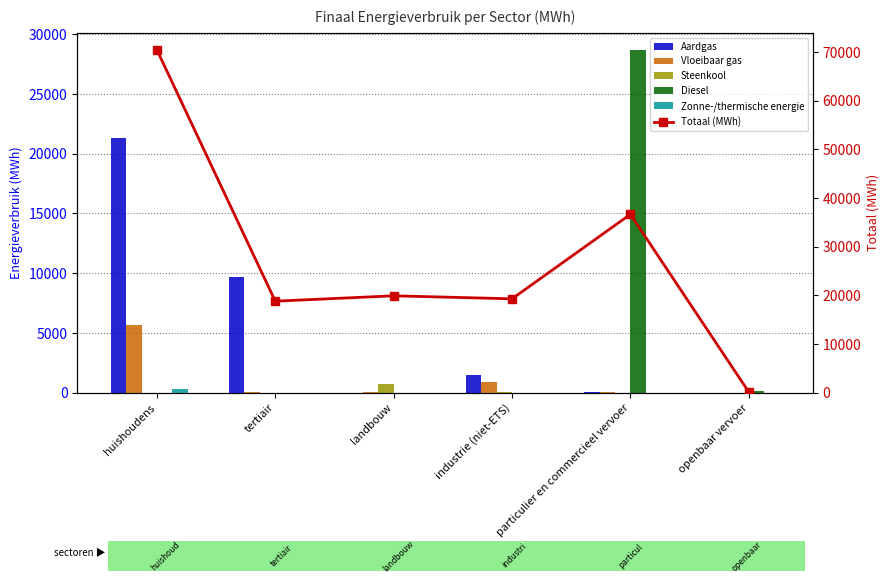

Reading left to right, transcribe all the data shown in this chart.

Aardgas: 21298.6	9683.2	0.0	1490.7	77.6	0.0
Vloeibaar gas: 5649.6	97.5	86.6	910.1	59.3	0.0
Steenkool: 0.0	0.0	764.6	83.8	0.0	0.0
Diesel: 0.0	0.0	0.0	0.0	28691.3	136.7
Zonne-/thermische energie: 307.5	9.8	0.0	0.0	0.0	0.0
Totaal (MWh): 70435.4	18797.2	19901.2	19284.1	36645.8	144.3